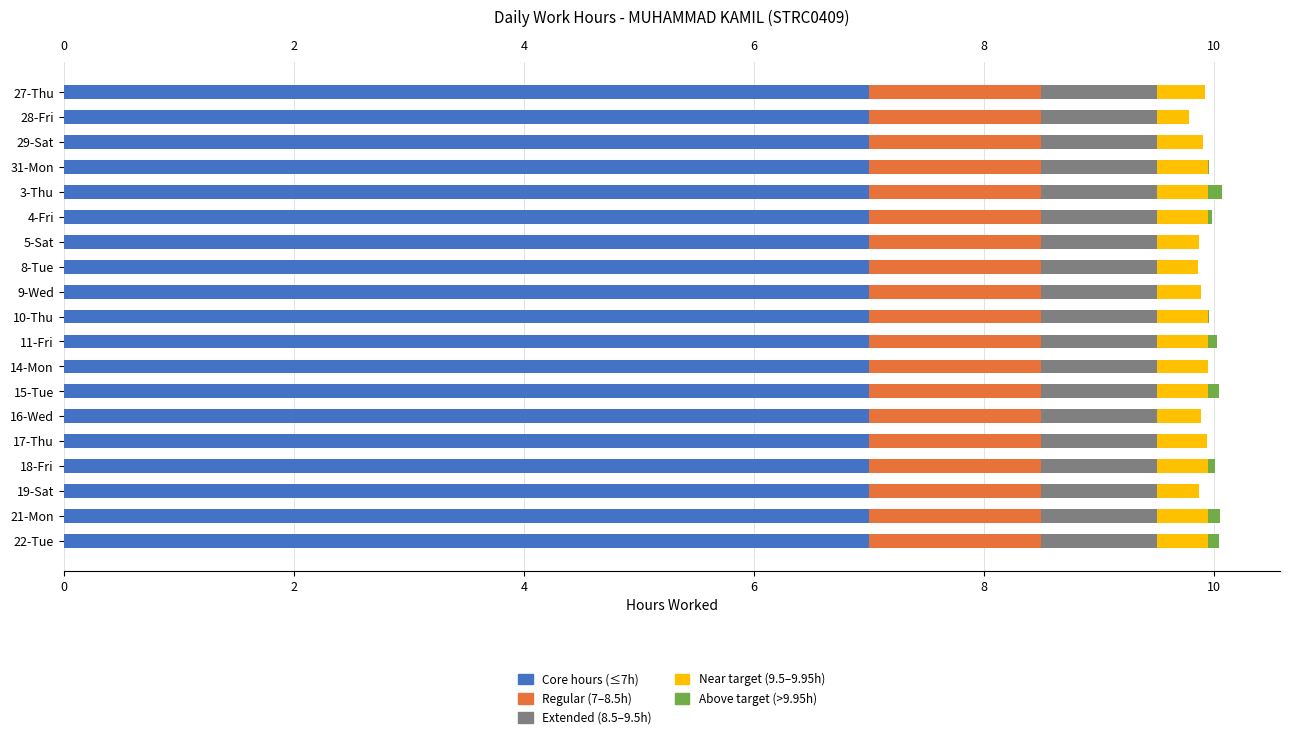

What is the highest value of the Core hours (≤7h) series?

7.0